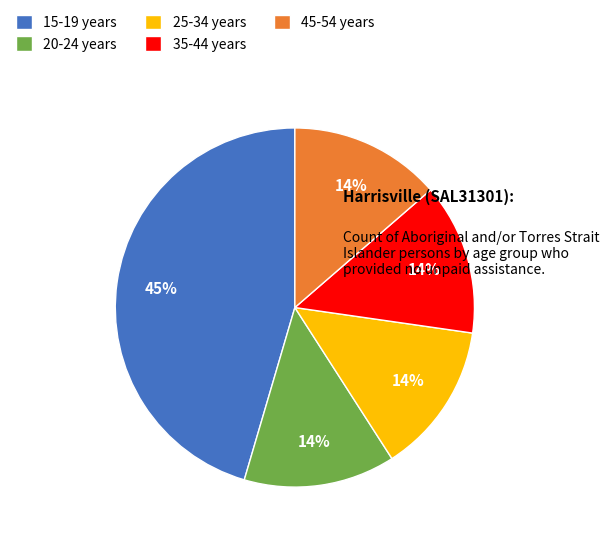

Do 20-24 years and 15-19 years together represent more than half of the pie?

Yes